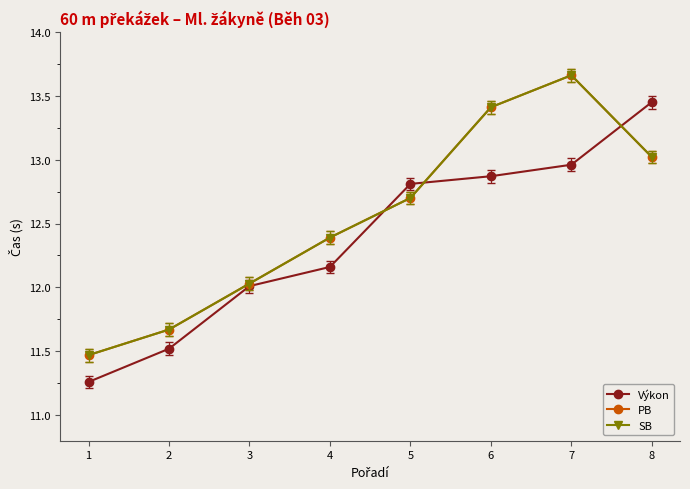

Reading left to right, extract all data points from this chart.

Výkon: 1=11.3	2=11.5	3=12.0	4=12.2	5=12.8	6=12.9	7=13.0	8=13.4
PB: 1=11.5	2=11.7	3=12.0	4=12.4	5=12.7	6=13.4	7=13.7	8=13.0
SB: 1=11.5	2=11.7	3=12.0	4=12.4	5=12.7	6=13.4	7=13.7	8=13.0